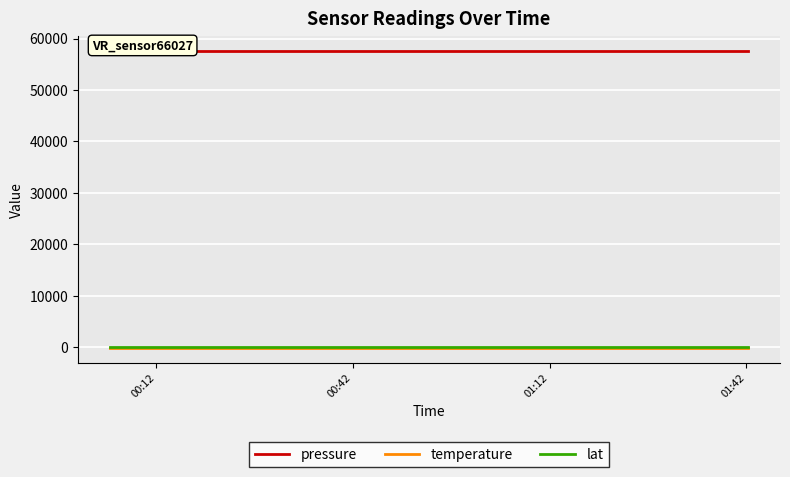

What is the value of the lat point at the 3rd from the left?

56.0